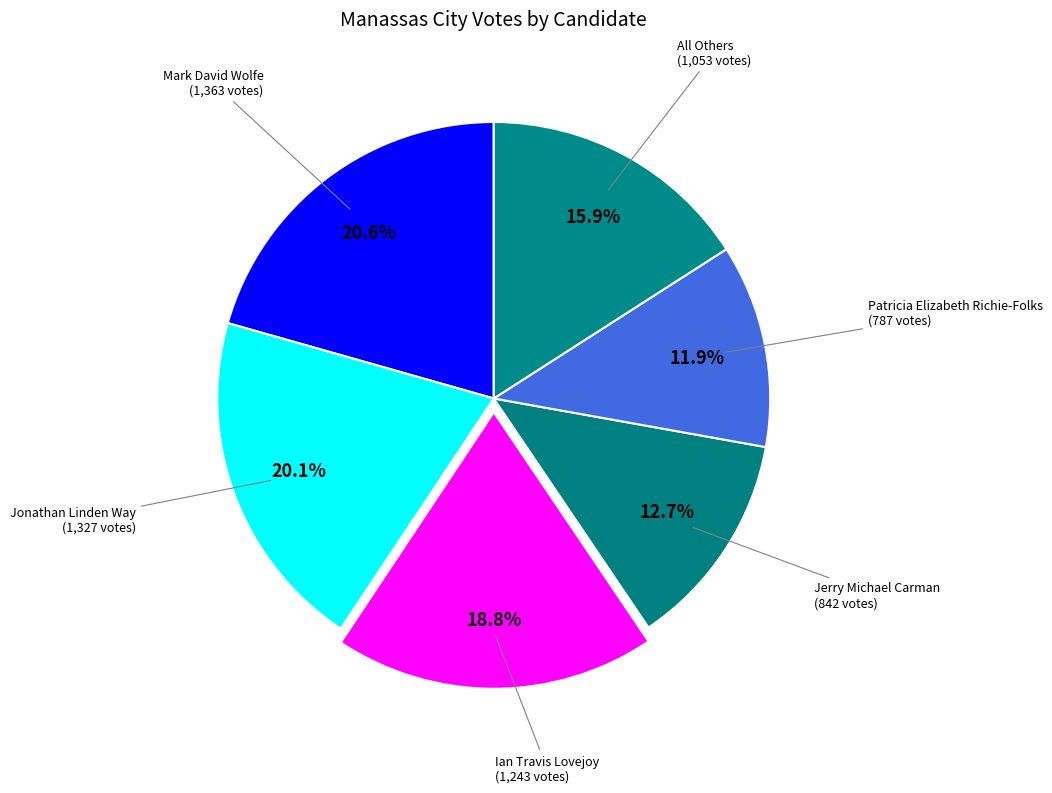

How many segments does this pie chart have?

6